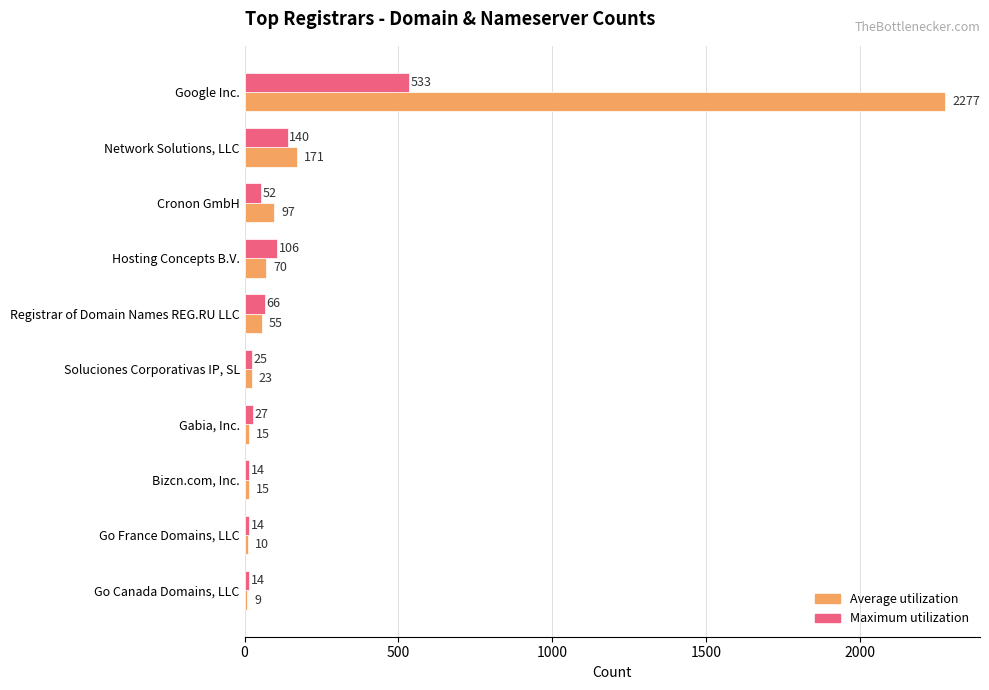

What is the highest value of the Maximum utilization series?

533